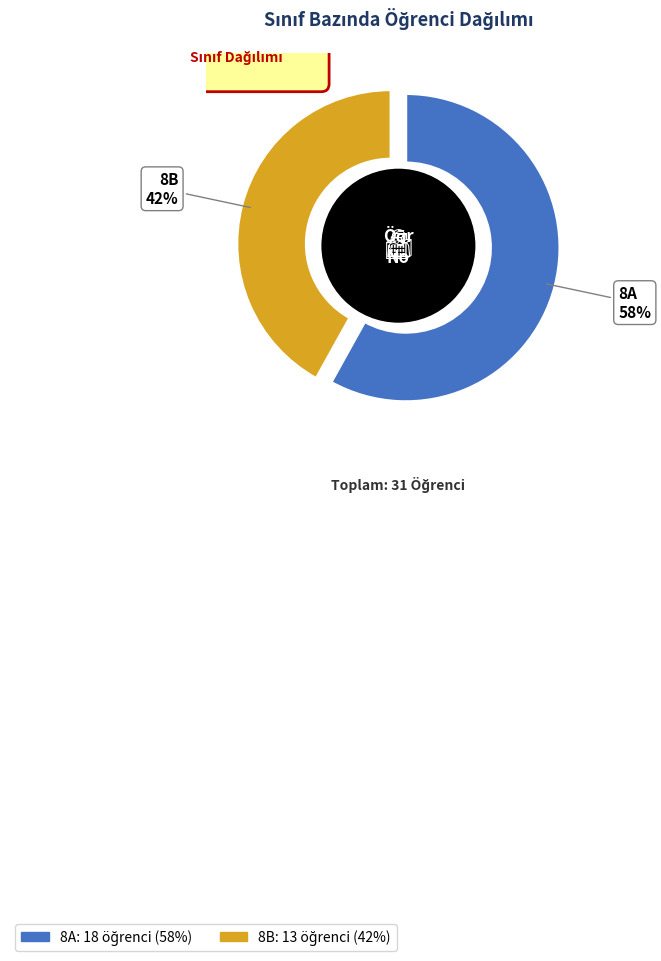

How many slices are in this pie chart?

2